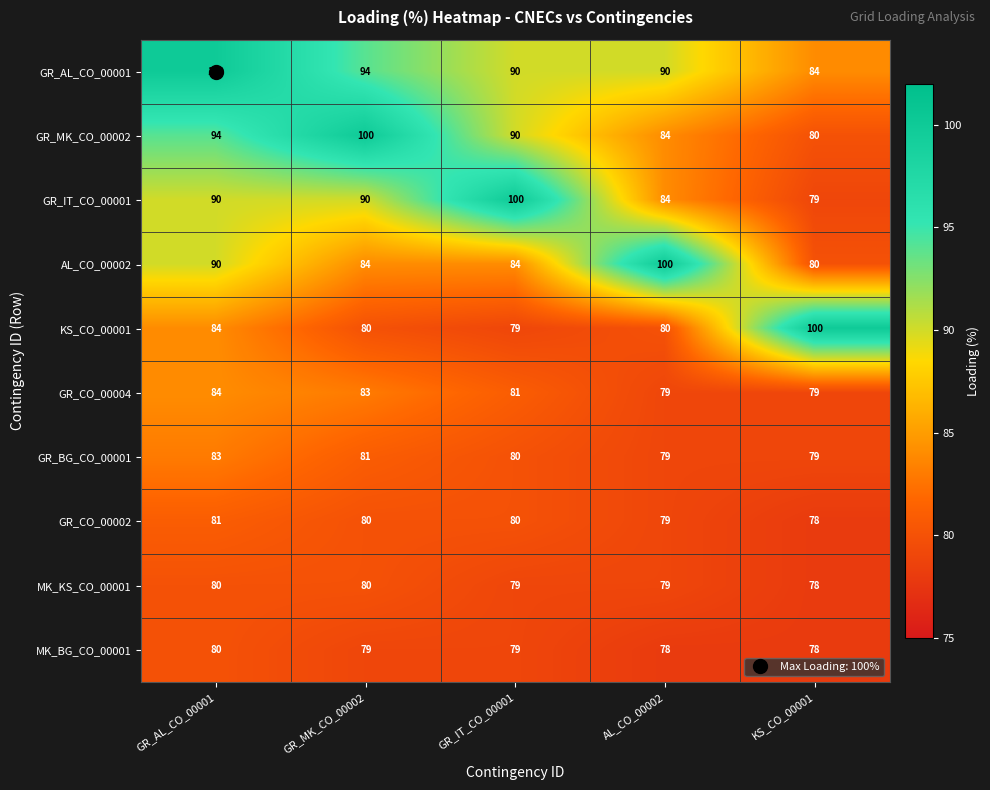

At which label does MK_KS_CO_00001 first exceed 79?

GR_AL_CO_00001